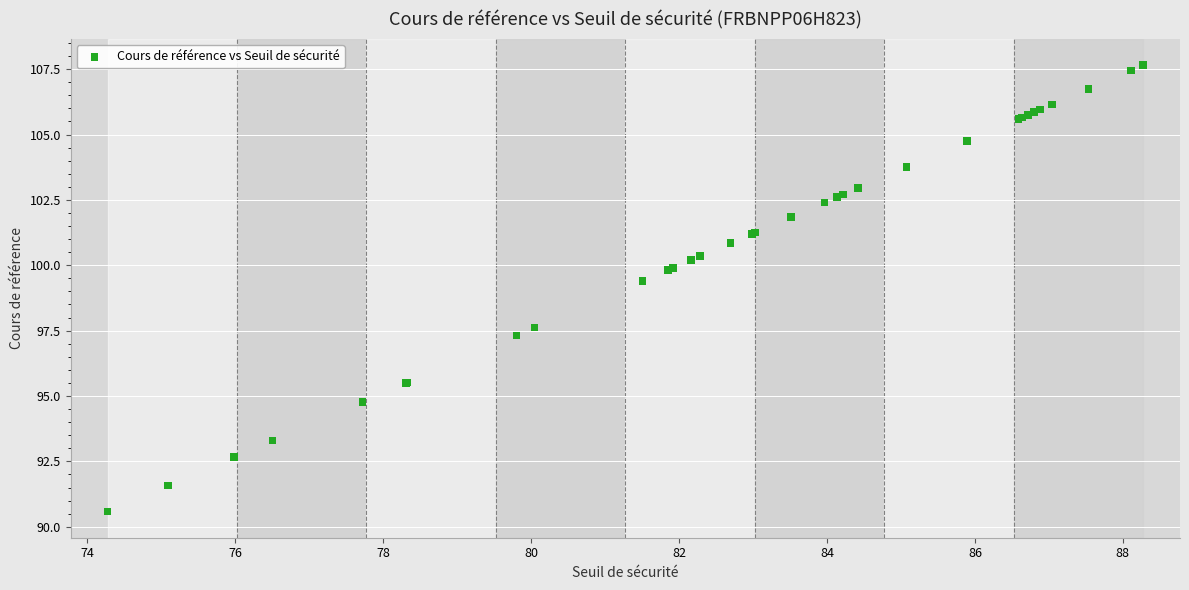

What Y value in the scatter plot is closest to 99?

99.4